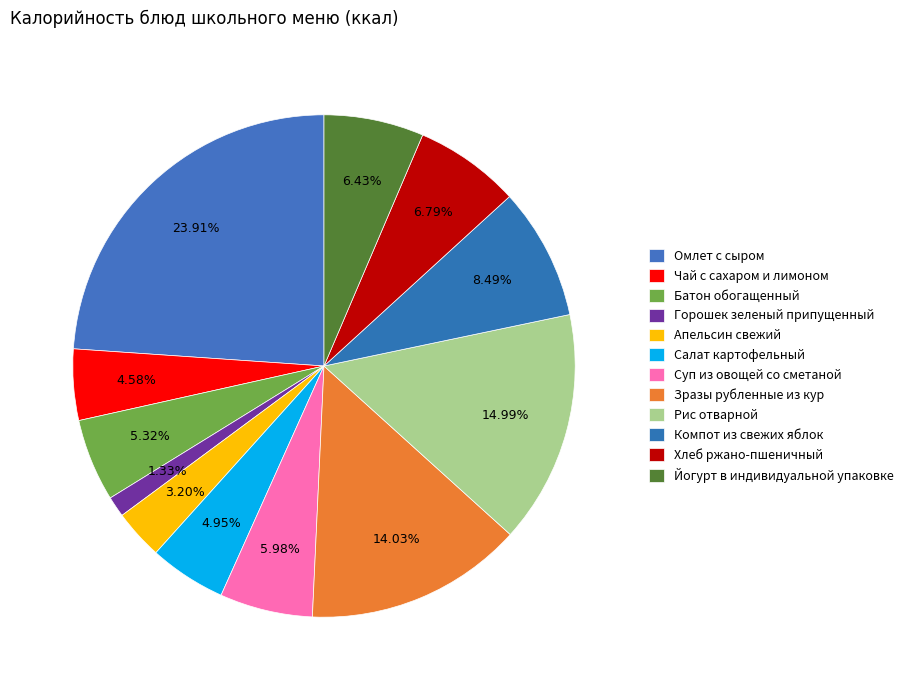

Which slice is the largest?

Омлет с сыром